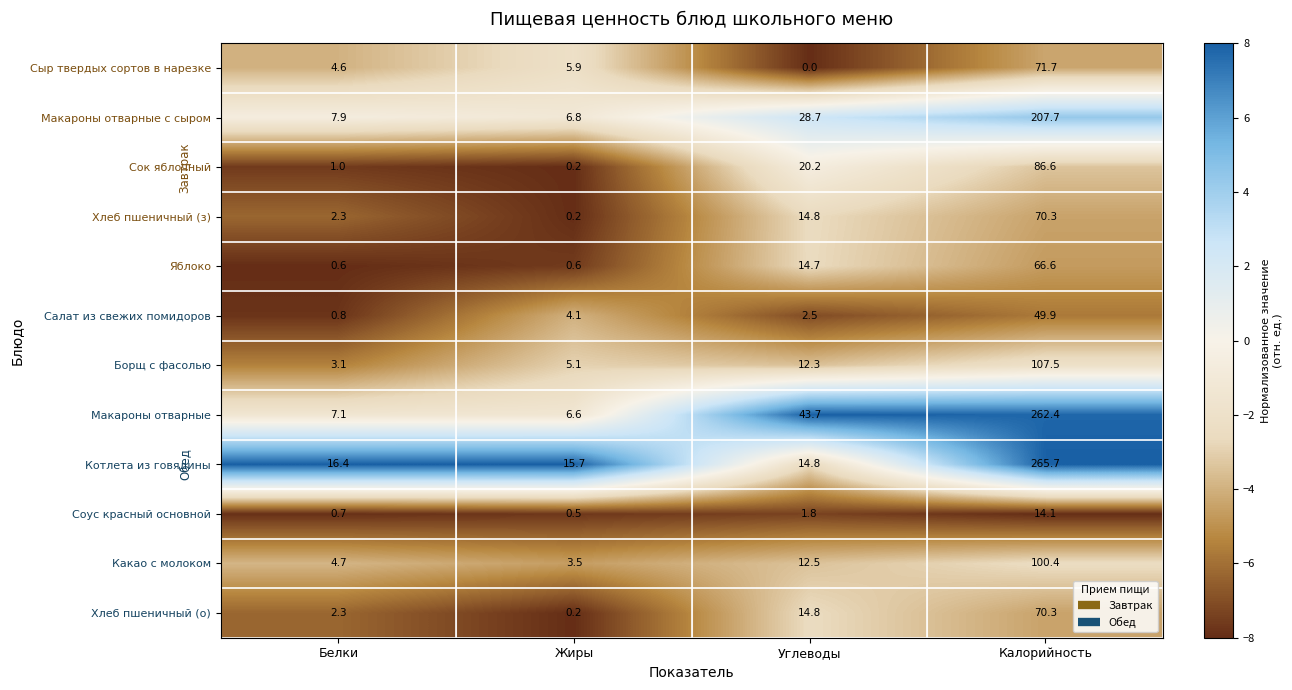

Is the value of Яблоко at Жиры greater than the value of Какао с молоком at Калорийность?

No